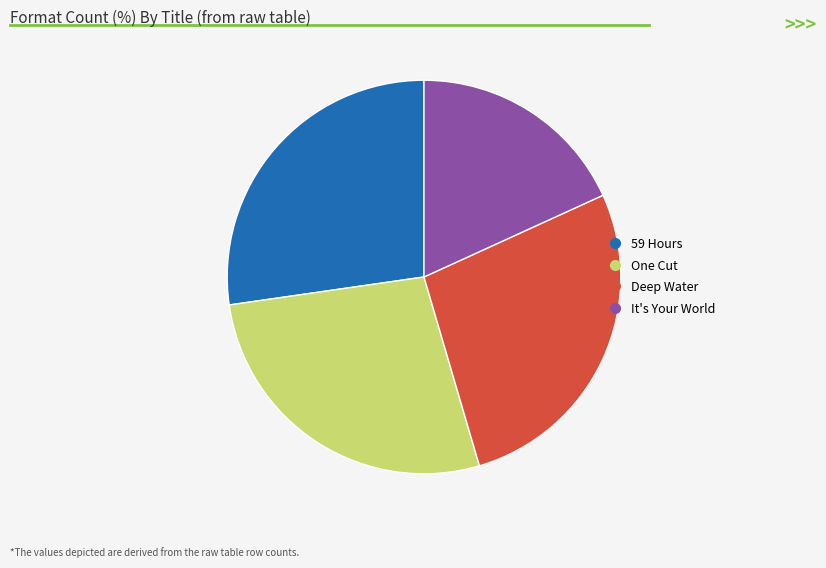

Count the number of slices in the pie.

4